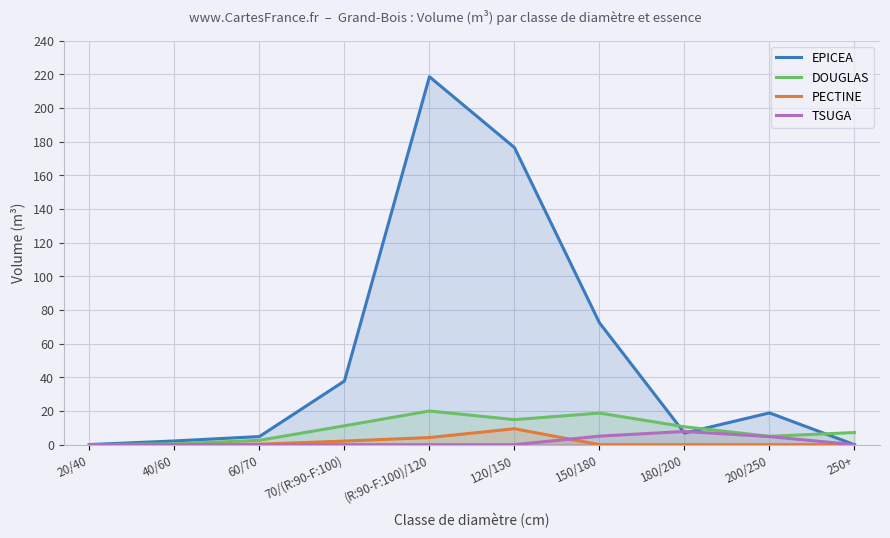

How many lines are shown in the chart?

4